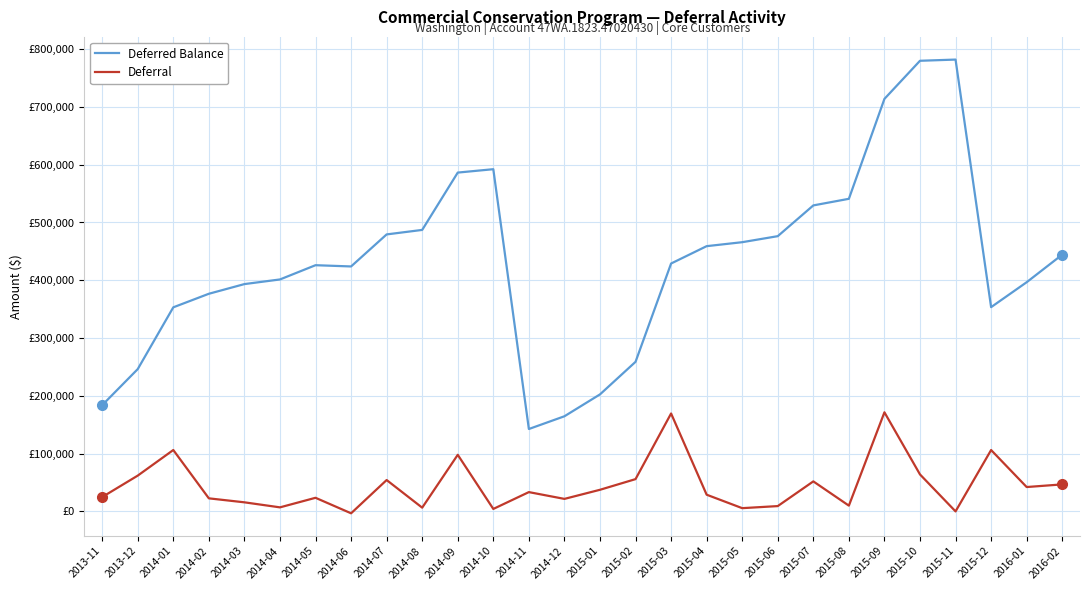

True or false: Deferral has a value of 301600.2 at 2015-09.

False